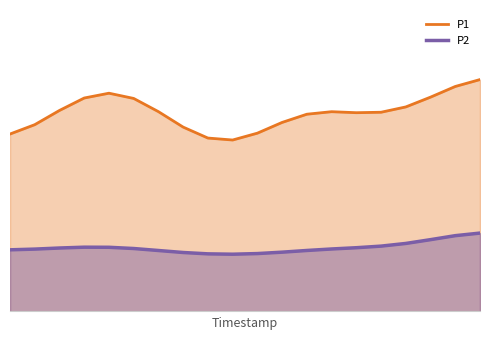

True or false: P1 and P2 cross at least once.

False